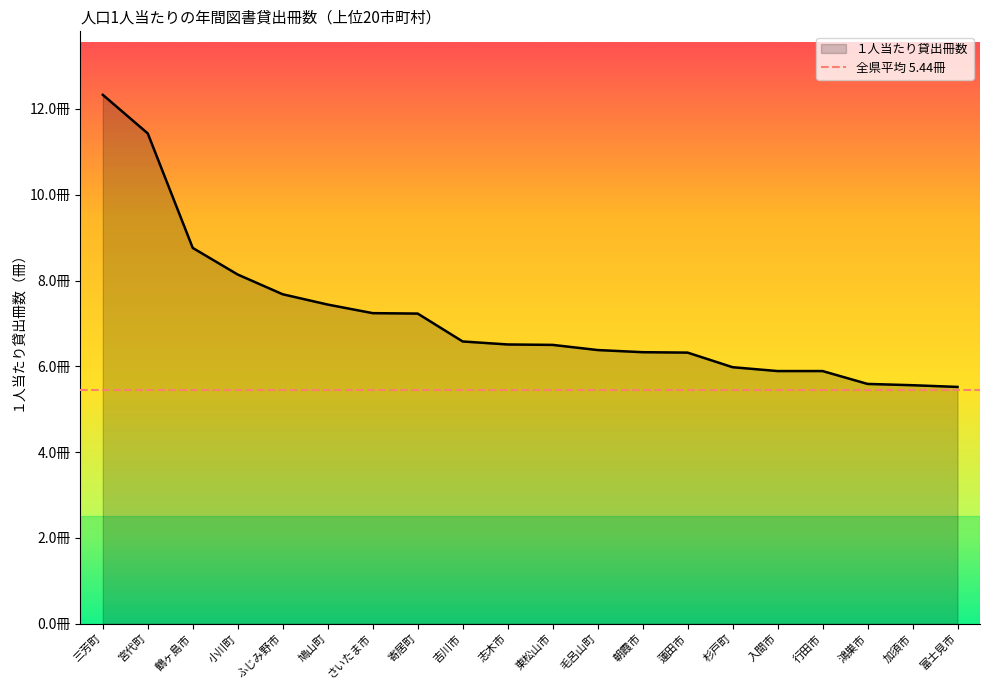

True or false: there are more than 0 points higher than both neighbors.

False